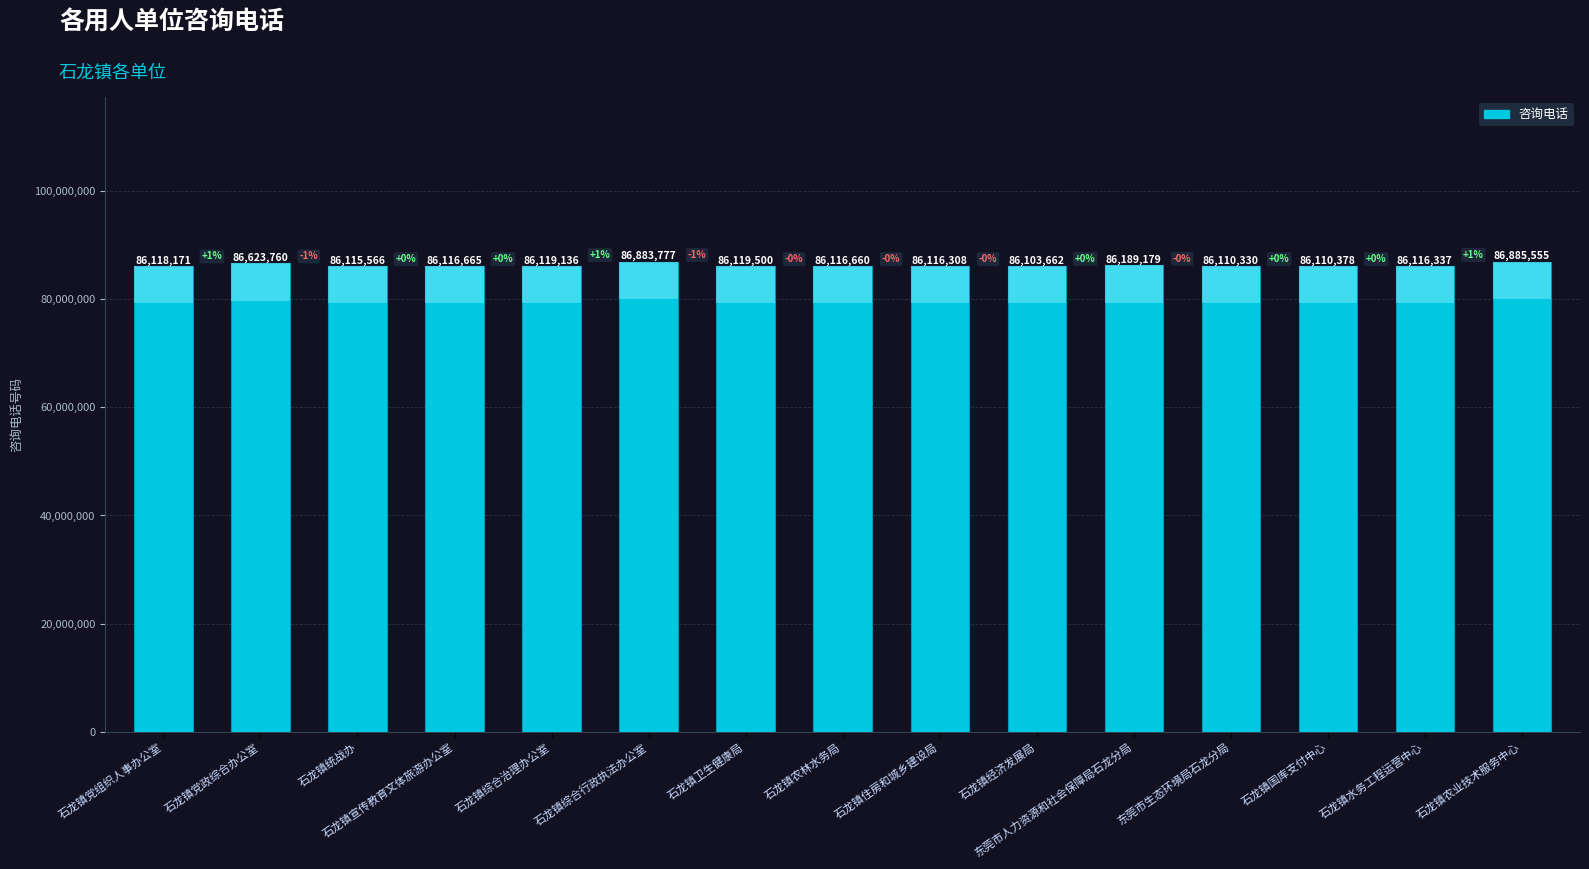

What value does the data have at 石龙镇农林水务局, to the nearest 100?

86116700